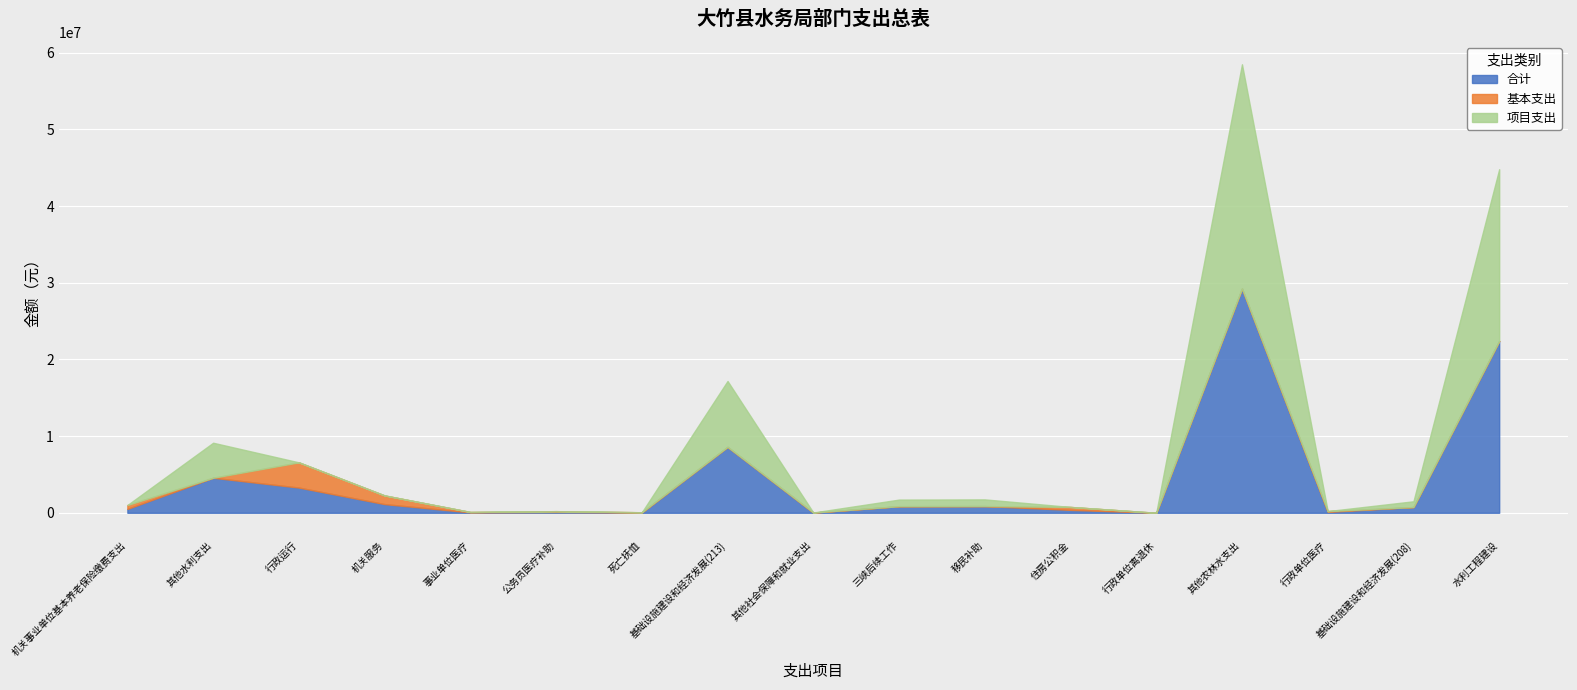

True or false: 基本支出 has more than 2 points higher than both neighbors.

True